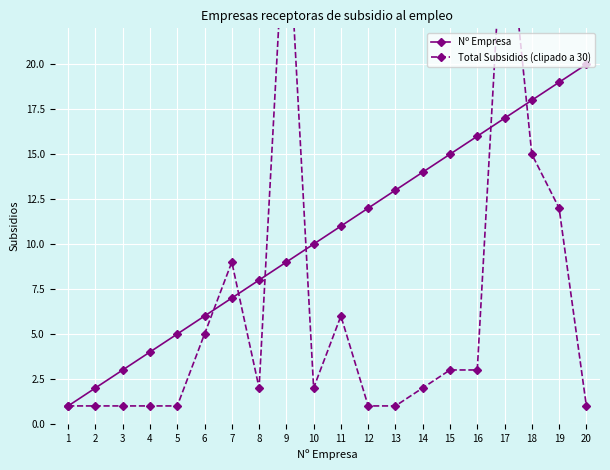

What is the difference between the maximum and minimum values in the Nº Empresa series?

19